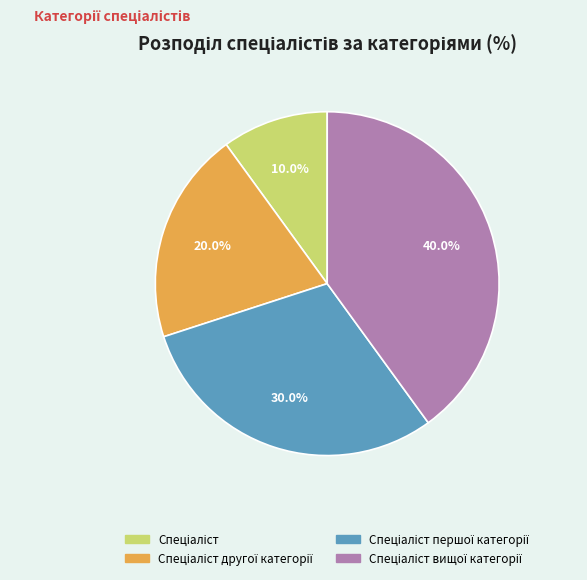

Is there any slice that represents more than half of the pie?

No